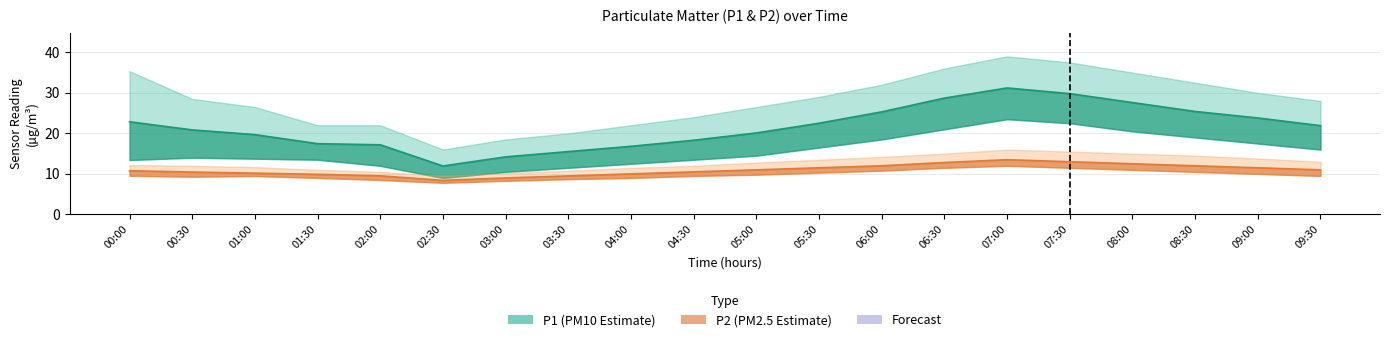

The P2 series shows 15.0 at 05:00. True or false?

False